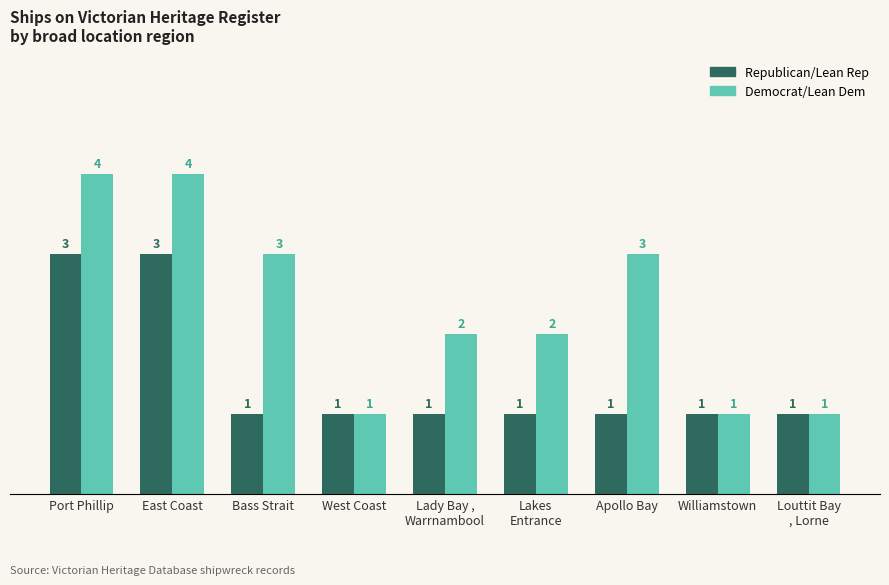

Which series changed the most between Bass Strait and Williamstown?

Democrat/Lean Dem